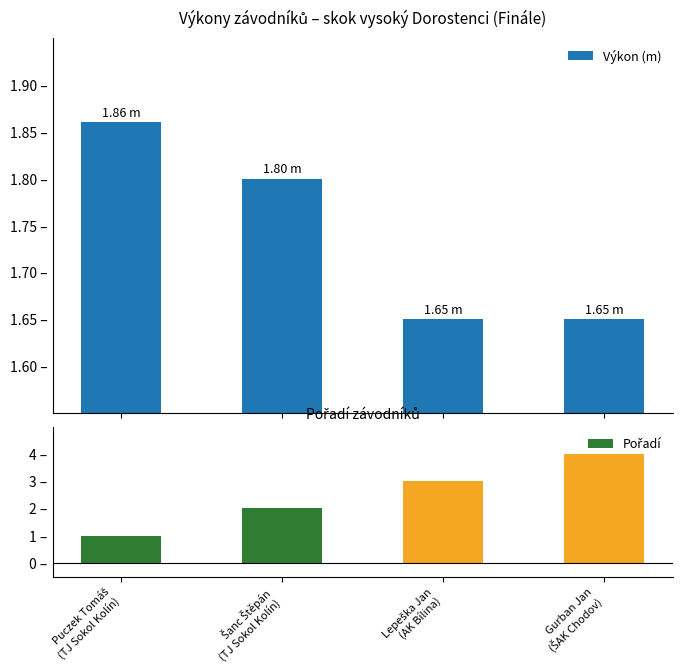

Between Šanc Štěpán
(TJ Sokol Kolín) and Puczek Tomáš
(TJ Sokol Kolín), which is larger?

Puczek Tomáš
(TJ Sokol Kolín)